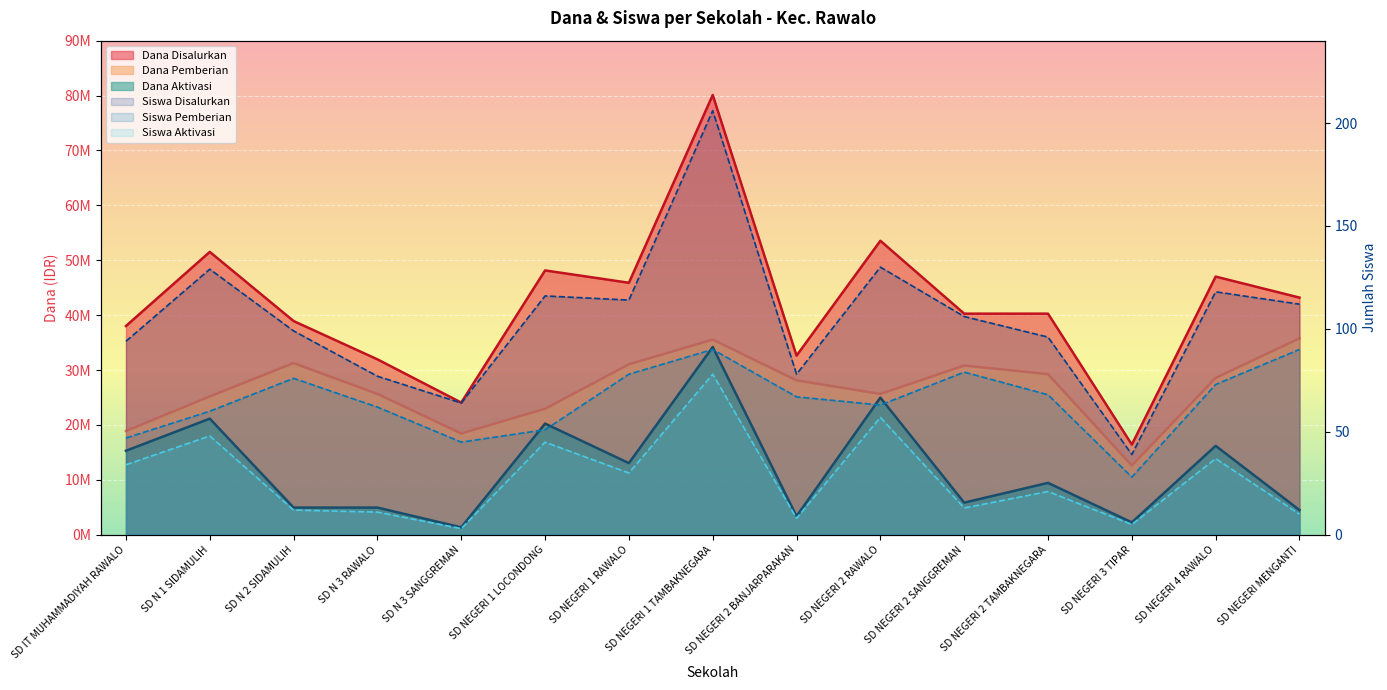

Between SD N 3 SANGGREMAN and SD NEGERI 3 TIPAR, which is larger?

SD N 3 SANGGREMAN